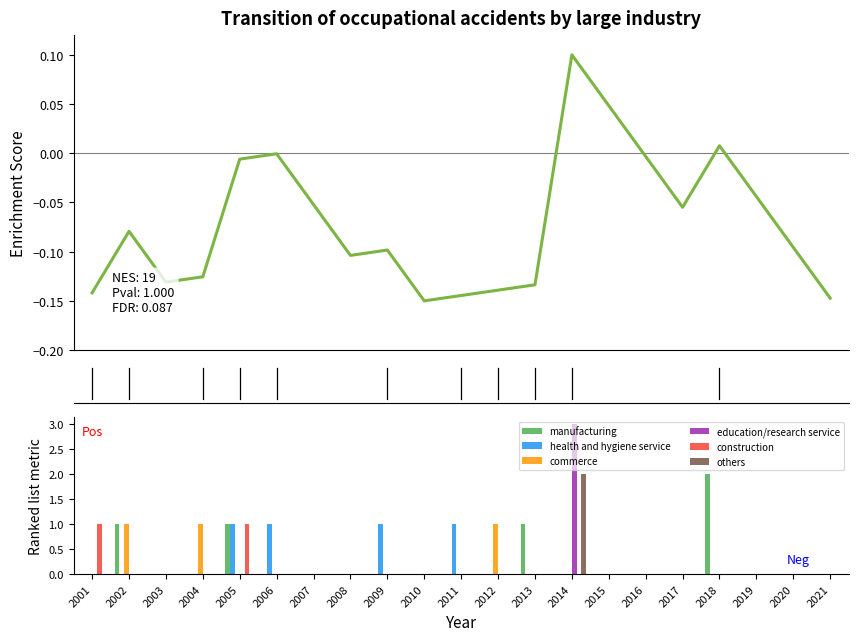

Which series has the widest spread of values?

education/research service